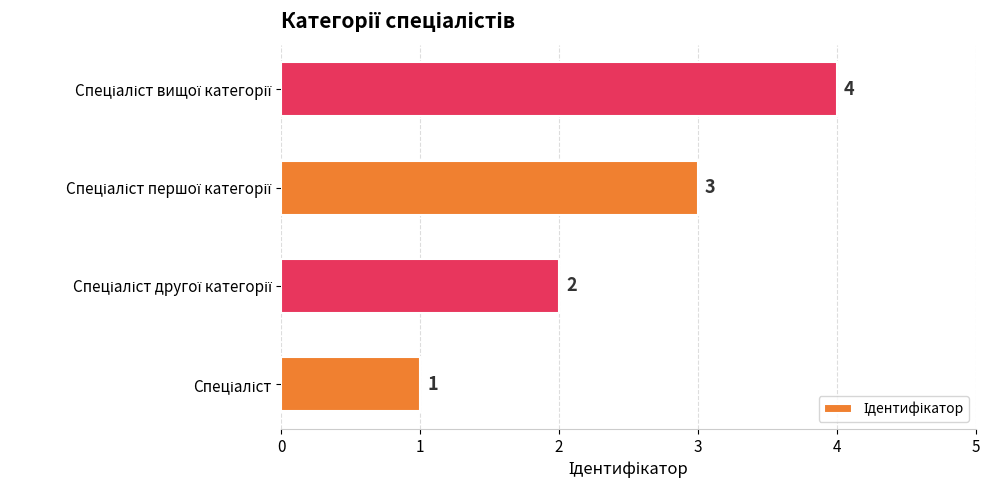

What is the maximum value shown in the chart?

4